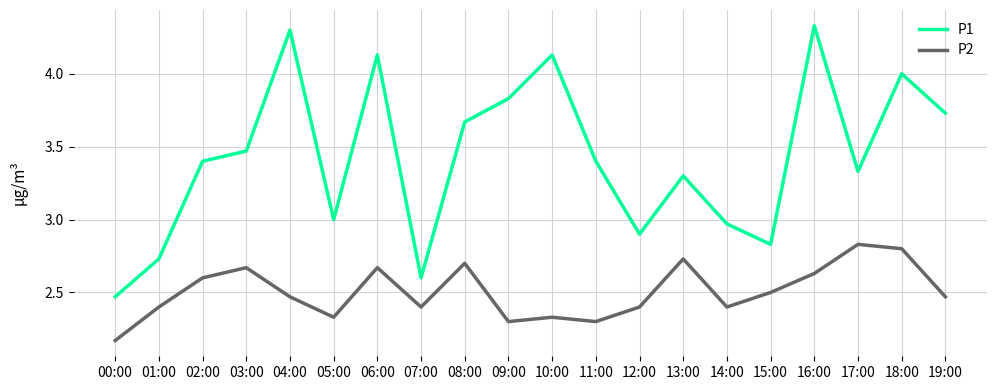

Which series has the largest range (max minus min)?

P1